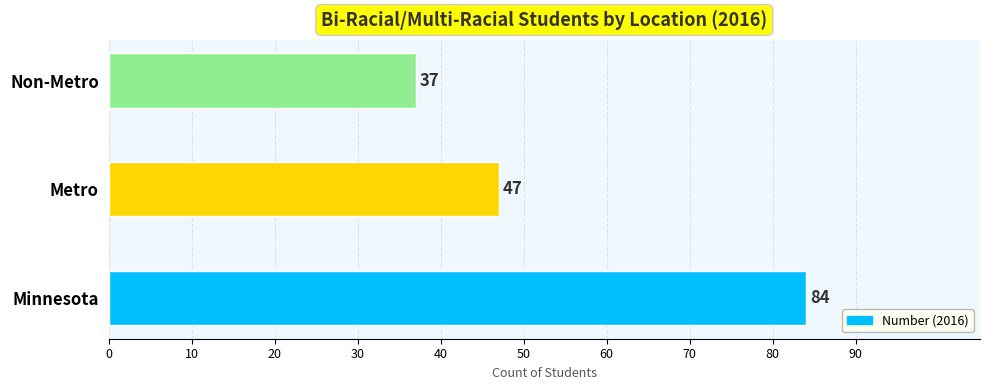

True or false: the data shows 17 at Minnesota.

False